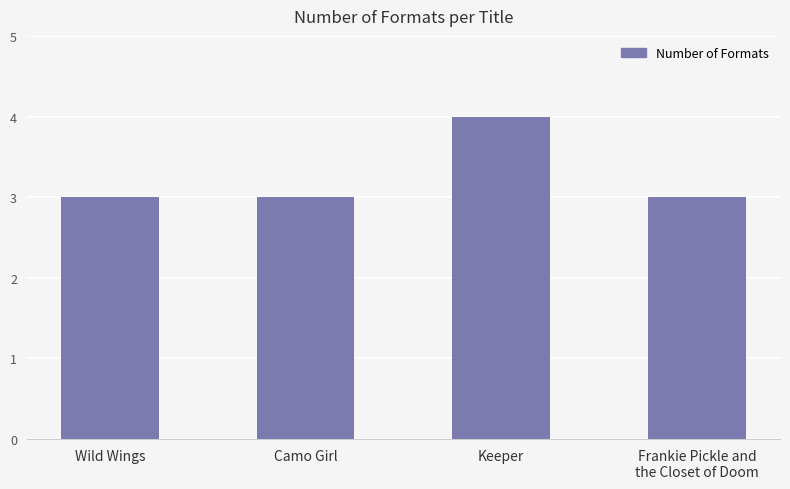

Reading left to right, transcribe all the data shown in this chart.

3	3	4	3